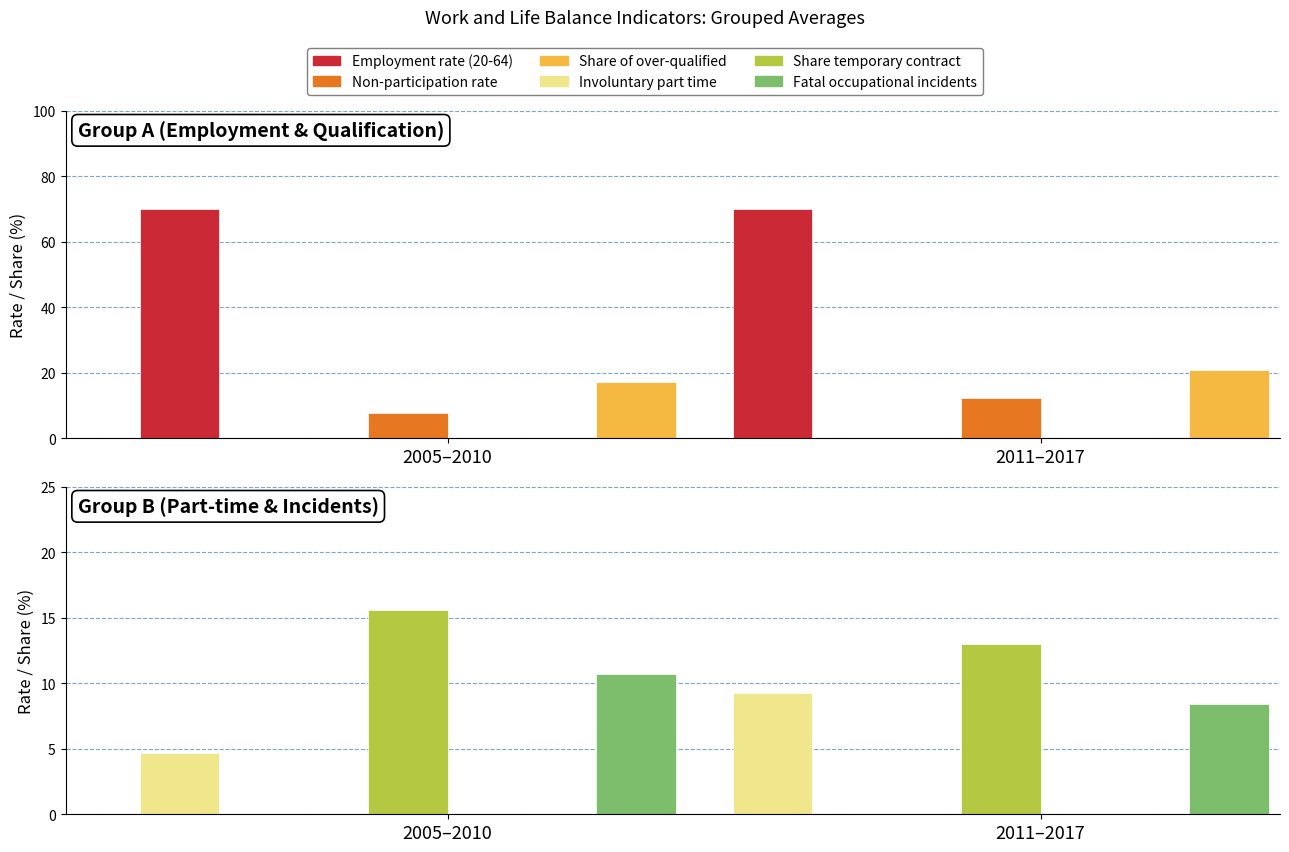

Does the chart contain any negative values?

No